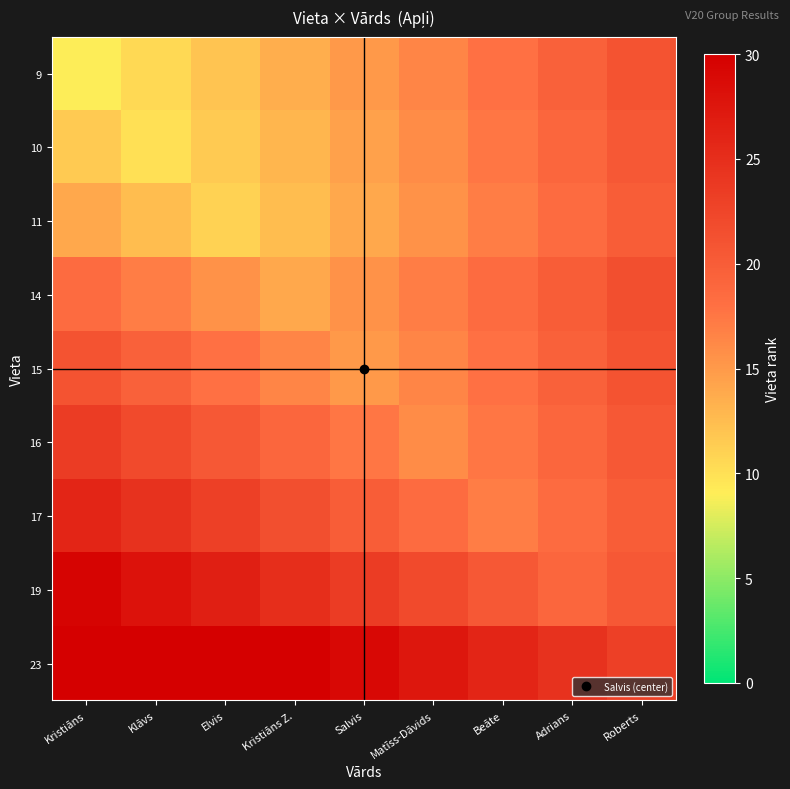

Reading left to right, extract all data points from this chart.

9: Kristiāns=9.0	Klāvs=10.5	Elvis=12.0	Kristiāns Z.=13.5	Salvis=15.0	Matīss-Dāvids=16.5	Beāte=18.0	Adrians=19.5	Roberts=21.0
10: Kristiāns=11.5	Klāvs=10.0	Elvis=11.5	Kristiāns Z.=13.0	Salvis=14.5	Matīss-Dāvids=16.0	Beāte=17.5	Adrians=19.0	Roberts=20.5
11: Kristiāns=14.0	Klāvs=12.5	Elvis=11.0	Kristiāns Z.=12.5	Salvis=14.0	Matīss-Dāvids=15.5	Beāte=17.0	Adrians=18.5	Roberts=20.0
14: Kristiāns=18.5	Klāvs=17.0	Elvis=15.5	Kristiāns Z.=14.0	Salvis=15.5	Matīss-Dāvids=17.0	Beāte=18.5	Adrians=20.0	Roberts=21.5
15: Kristiāns=21.0	Klāvs=19.5	Elvis=18.0	Kristiāns Z.=16.5	Salvis=15.0	Matīss-Dāvids=16.5	Beāte=18.0	Adrians=19.5	Roberts=21.0
16: Kristiāns=23.5	Klāvs=22.0	Elvis=20.5	Kristiāns Z.=19.0	Salvis=17.5	Matīss-Dāvids=16.0	Beāte=17.5	Adrians=19.0	Roberts=20.5
17: Kristiāns=26.0	Klāvs=24.5	Elvis=23.0	Kristiāns Z.=21.5	Salvis=20.0	Matīss-Dāvids=18.5	Beāte=17.0	Adrians=18.5	Roberts=20.0
19: Kristiāns=29.5	Klāvs=28.0	Elvis=26.5	Kristiāns Z.=25.0	Salvis=23.5	Matīss-Dāvids=22.0	Beāte=20.5	Adrians=19.0	Roberts=20.5
23: Kristiāns=30.0	Klāvs=30.0	Elvis=30.0	Kristiāns Z.=30.0	Salvis=29.0	Matīss-Dāvids=27.5	Beāte=26.0	Adrians=24.5	Roberts=23.0